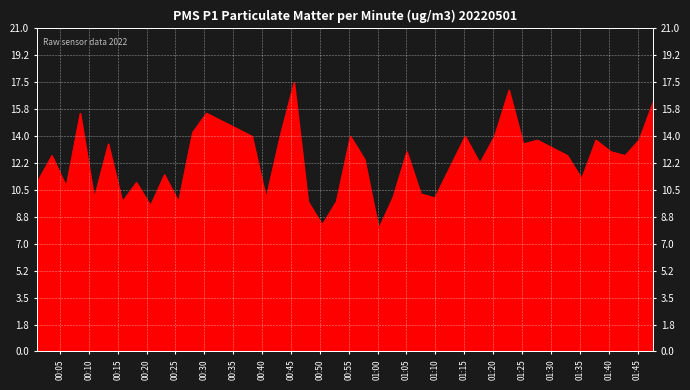

Read the value at 2022/05/01 01:27:39.

13.8